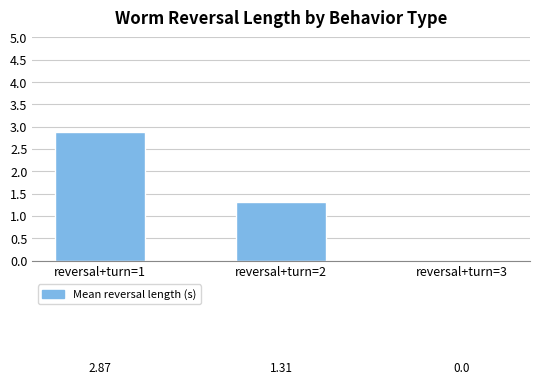

What is the difference between the values at reversal+turn=2 and reversal+turn=3?

1.3